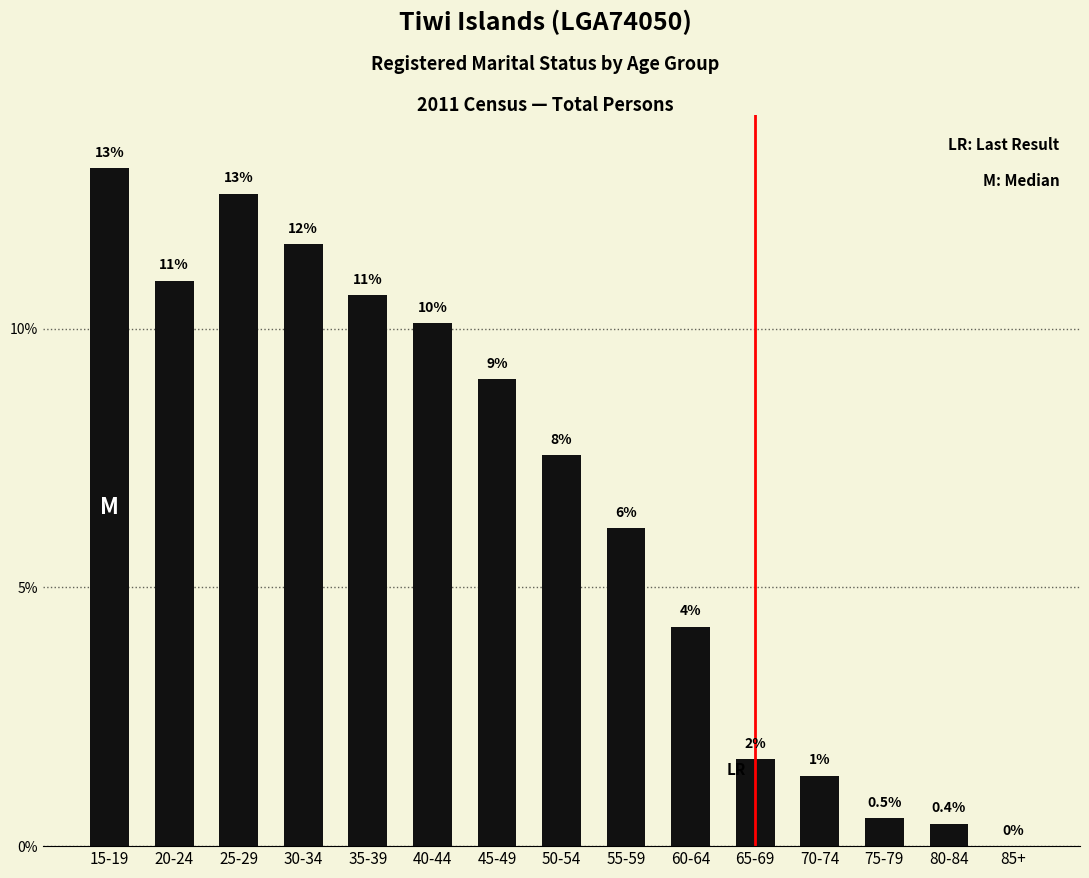

Count the number of data series in this chart.

1